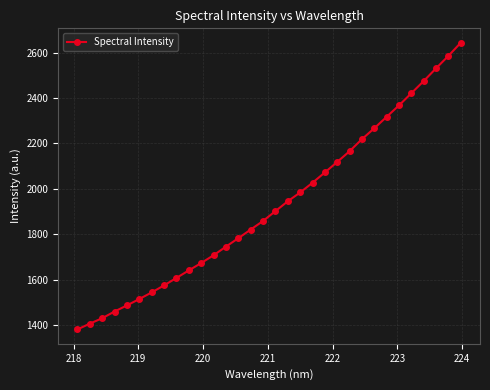

What is the value of the 28th point from the left?

2421.4